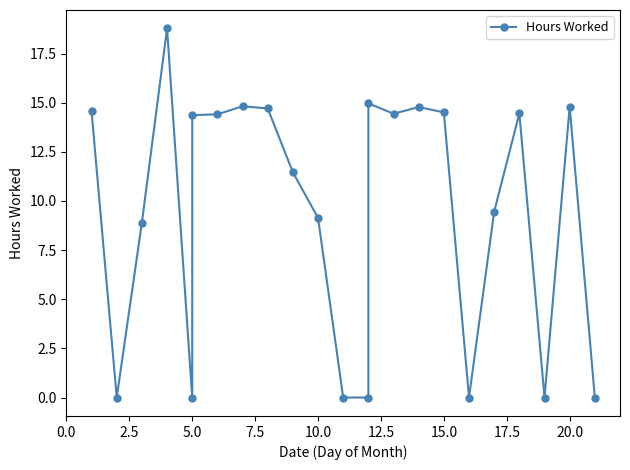

What is the sum of the values at 12.5 and 12?

14.4